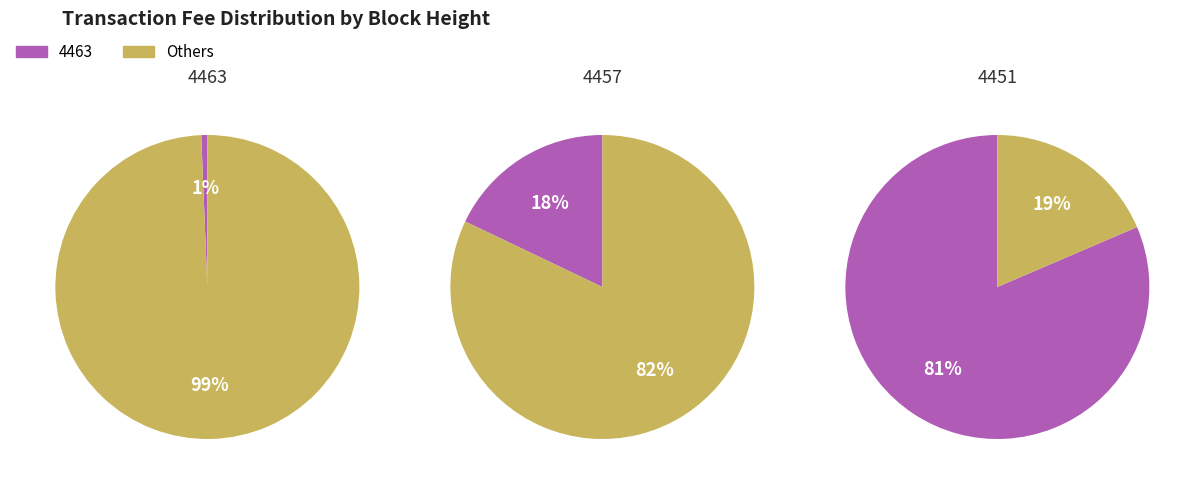

Is there a majority slice in this chart?

Yes